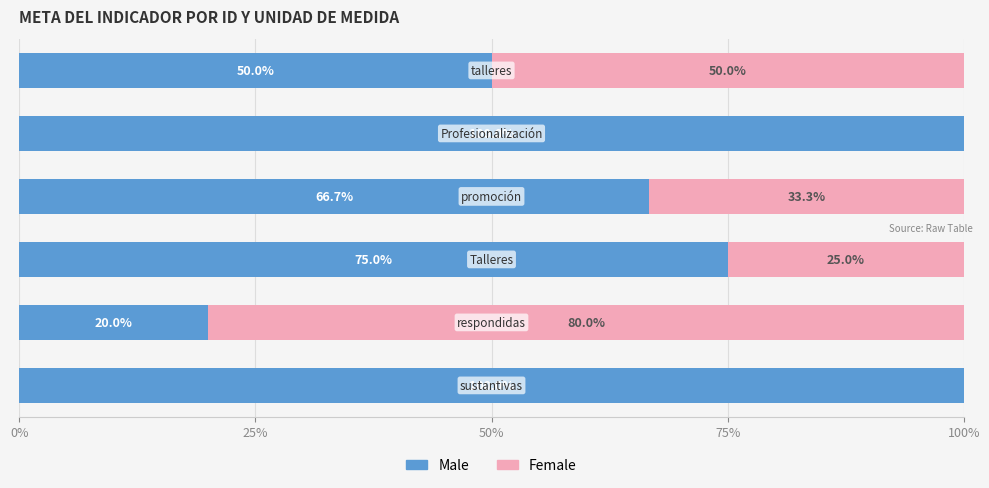

How many categories are shown in the chart?

6